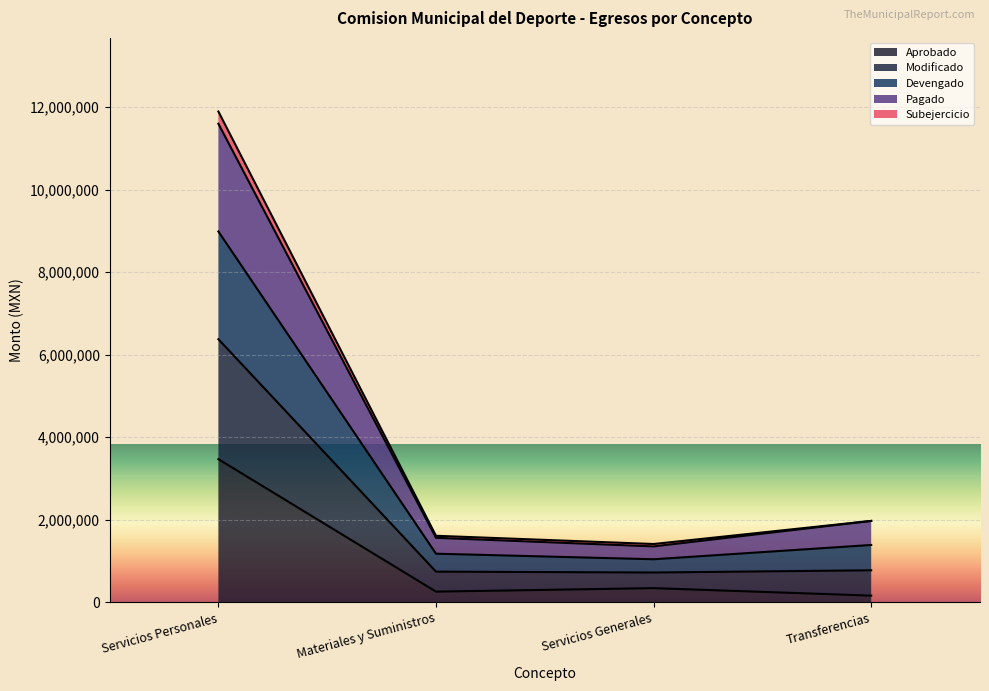

What is the highest value of the Aprobado series?

3469184.6